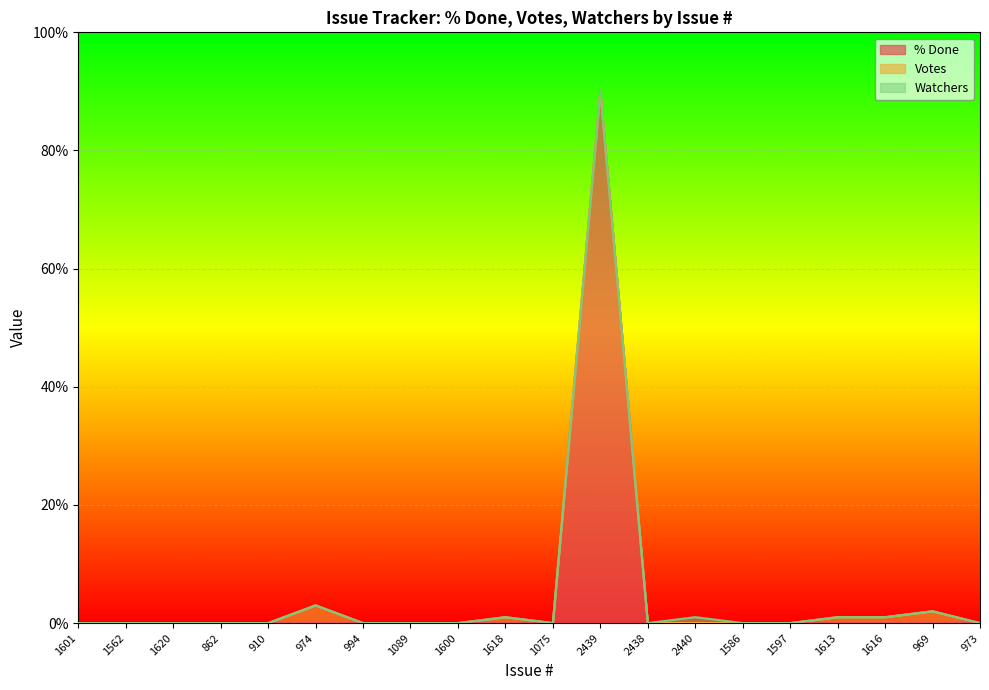

List the labels in order of % Done value, largest first.

2439, 1601, 1562, 1620, 862, 910, 974, 994, 1089, 1600, 1618, 1075, 2438, 2440, 1586, 1597, 1613, 1616, 969, 973